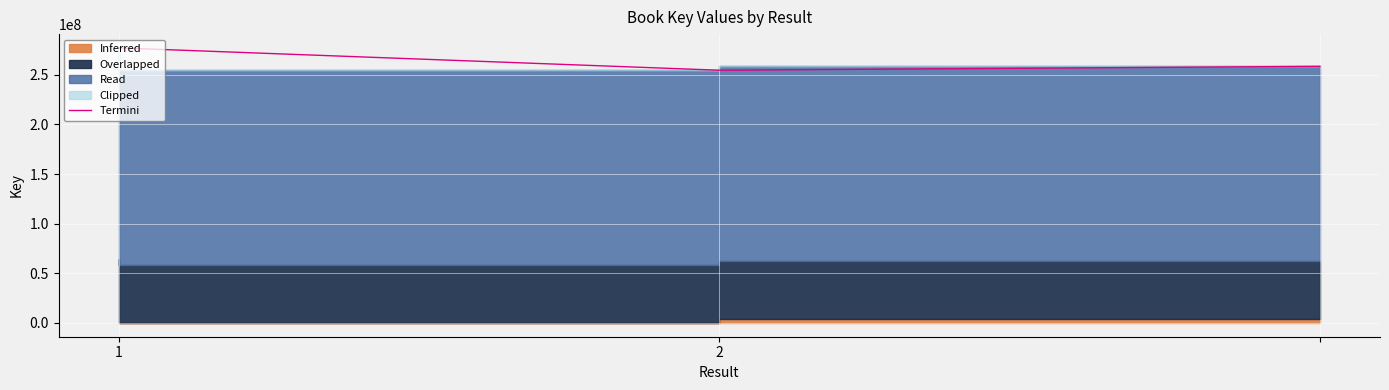

The chart shows a value of 383356257.3 at 2. True or false?

False